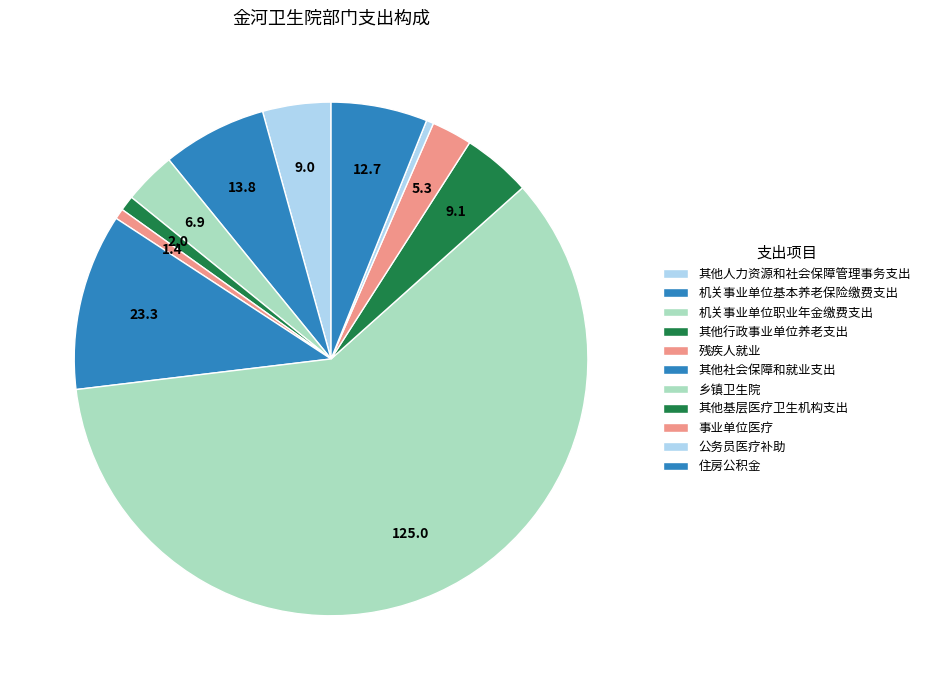

How many segments does this pie chart have?

11